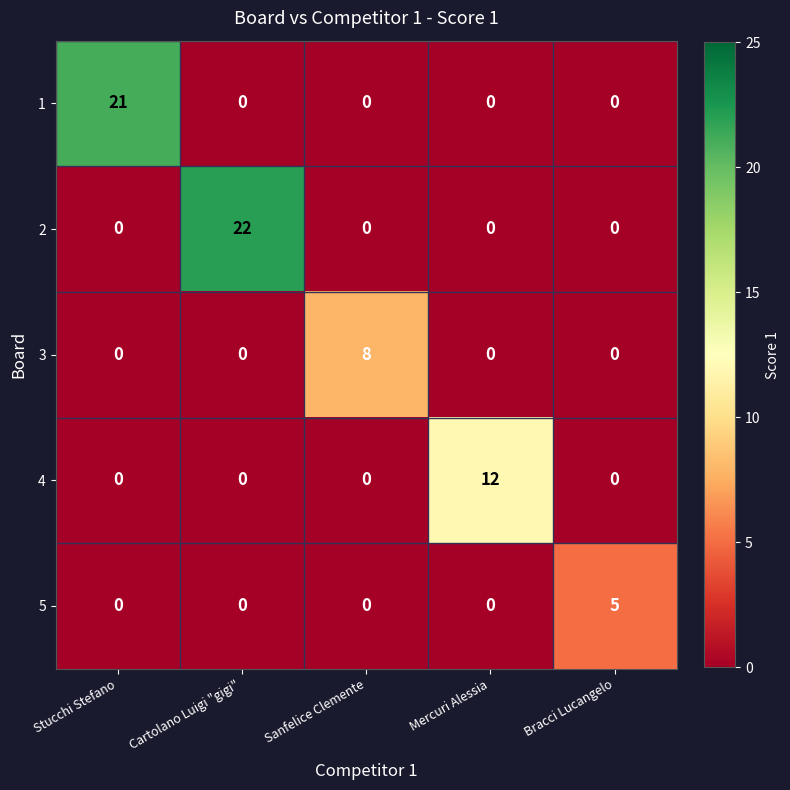

Reading left to right, transcribe all the data shown in this chart.

1: 21	0	0	0	0
2: 0	22	0	0	0
3: 0	0	8	0	0
4: 0	0	0	12	0
5: 0	0	0	0	5